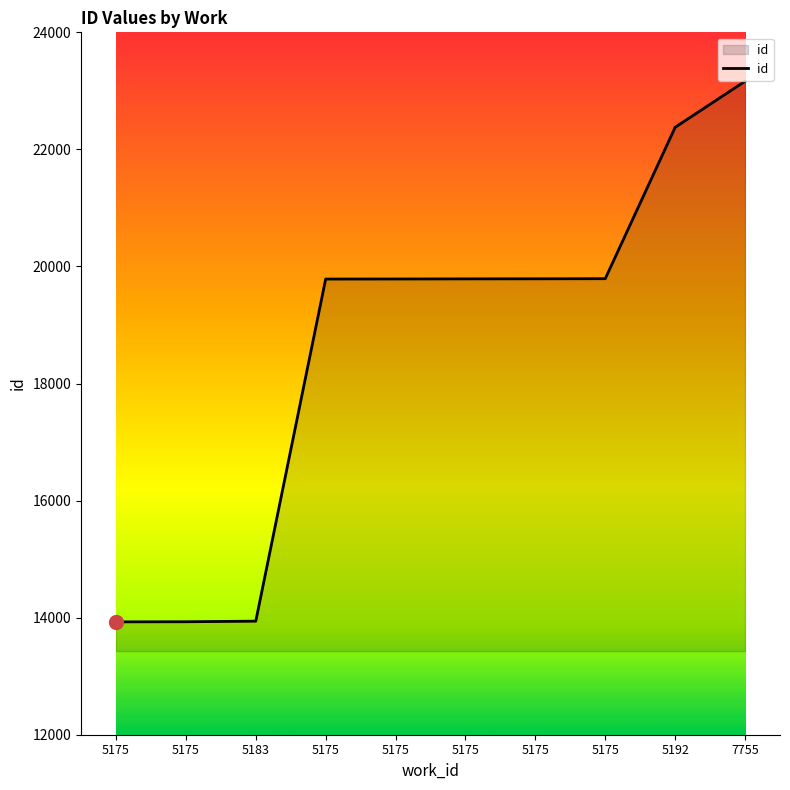

Approximately how many times larger is the value at 5175 compared to 5192?

0.9